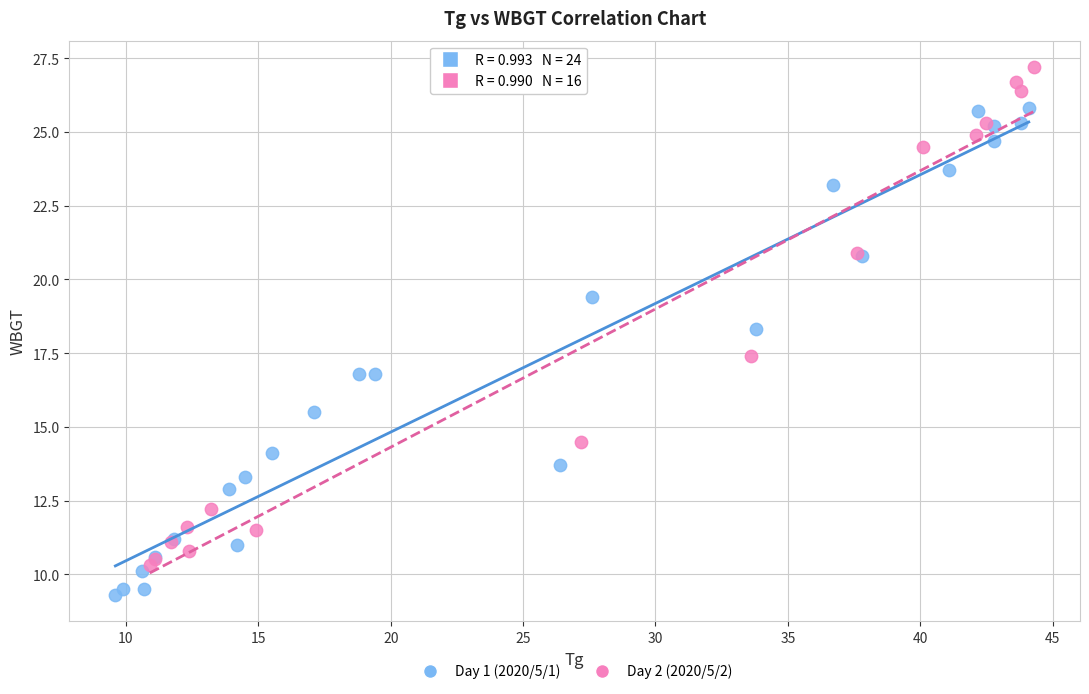

What are all the series names shown in the legend?

Day 1 (2020/5/1), Day 2 (2020/5/2)